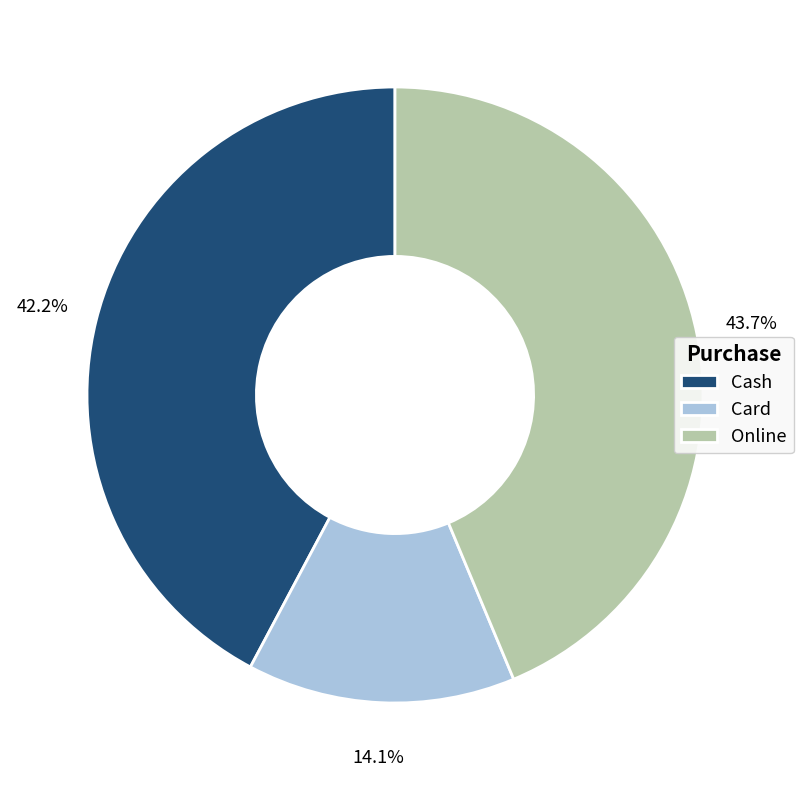

Is there any slice that represents more than half of the pie?

No